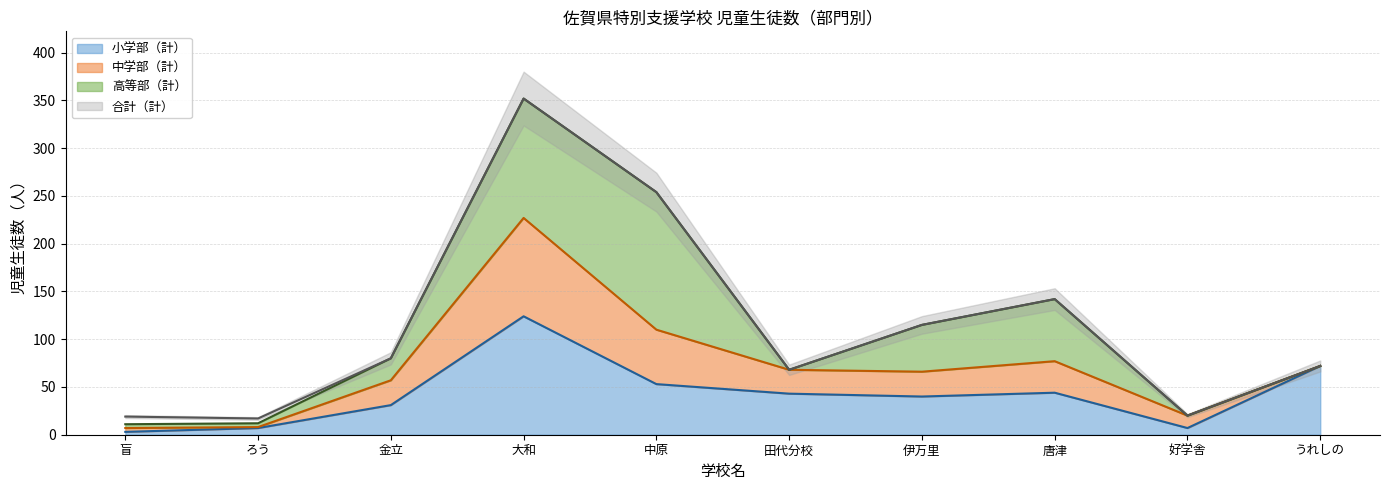

How many categories are shown in the chart?

10